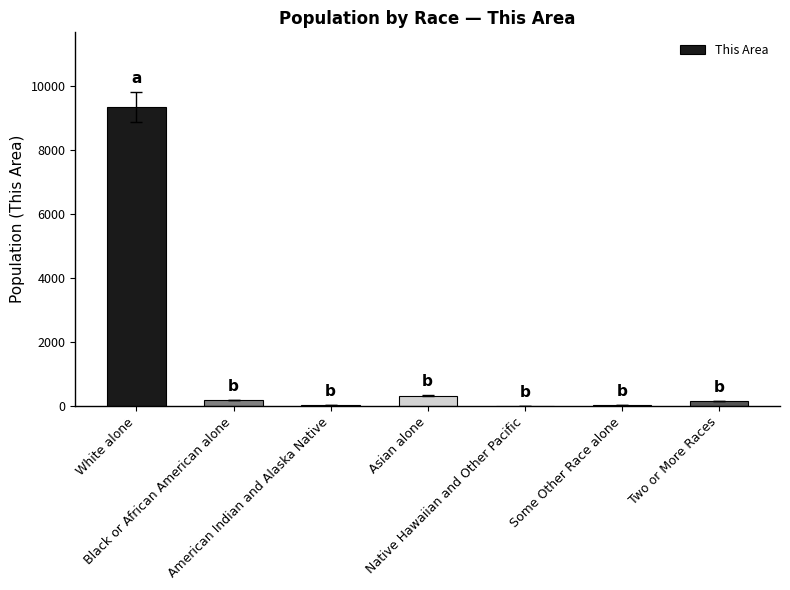

Between Asian alone and Black or African American alone, which is larger?

Asian alone